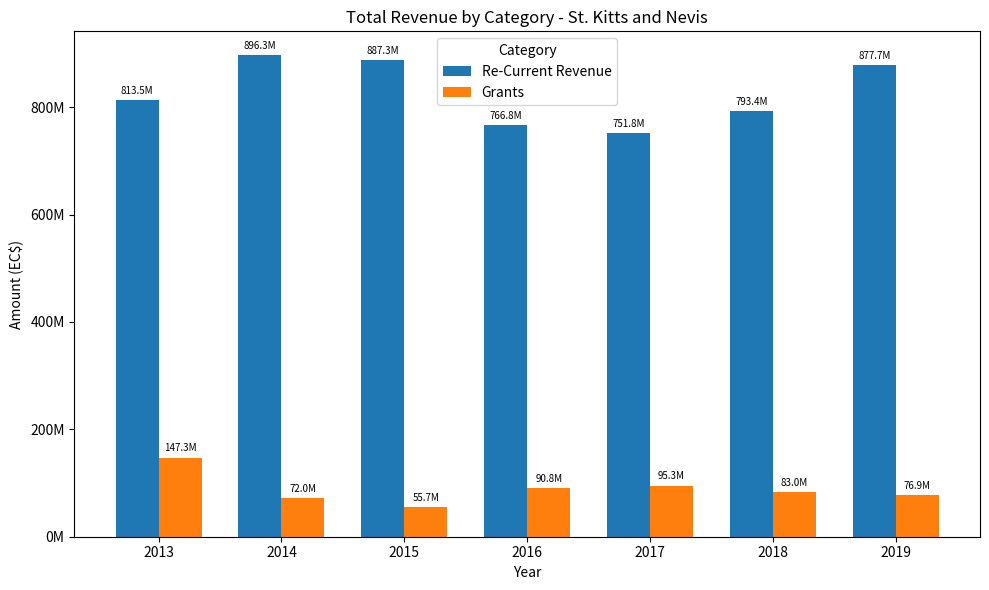

Are the bars horizontal?

No